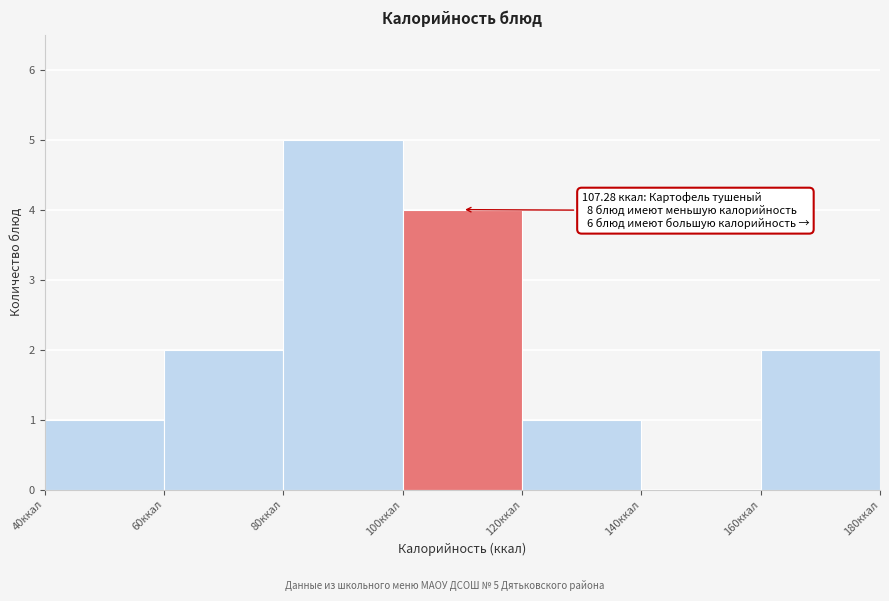

Which range on the x-axis has the tallest bar?

80 to 100